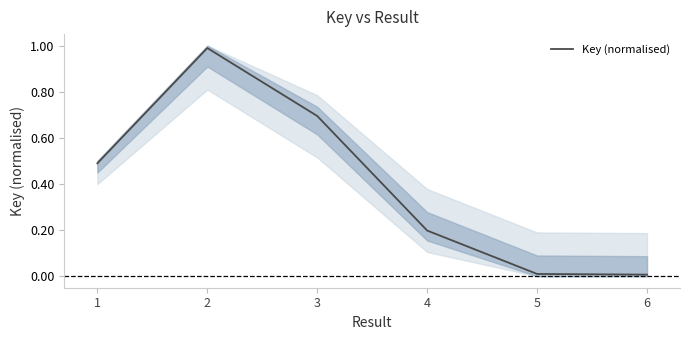

Reading left to right, transcribe all the data shown in this chart.

1=0.5	2=1.0	3=0.7	4=0.2	5=0.0	6=0.0